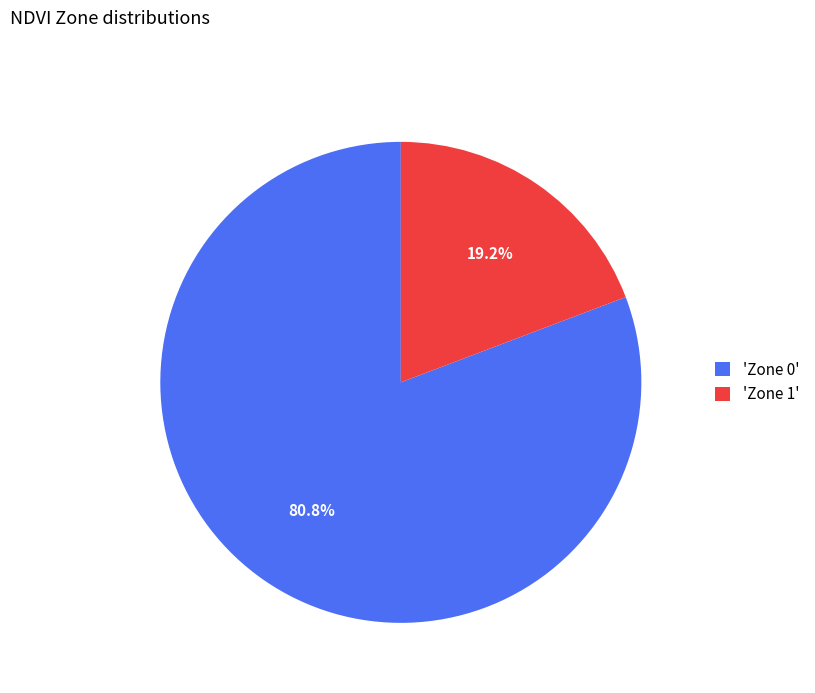

Does any single category account for the majority?

Yes